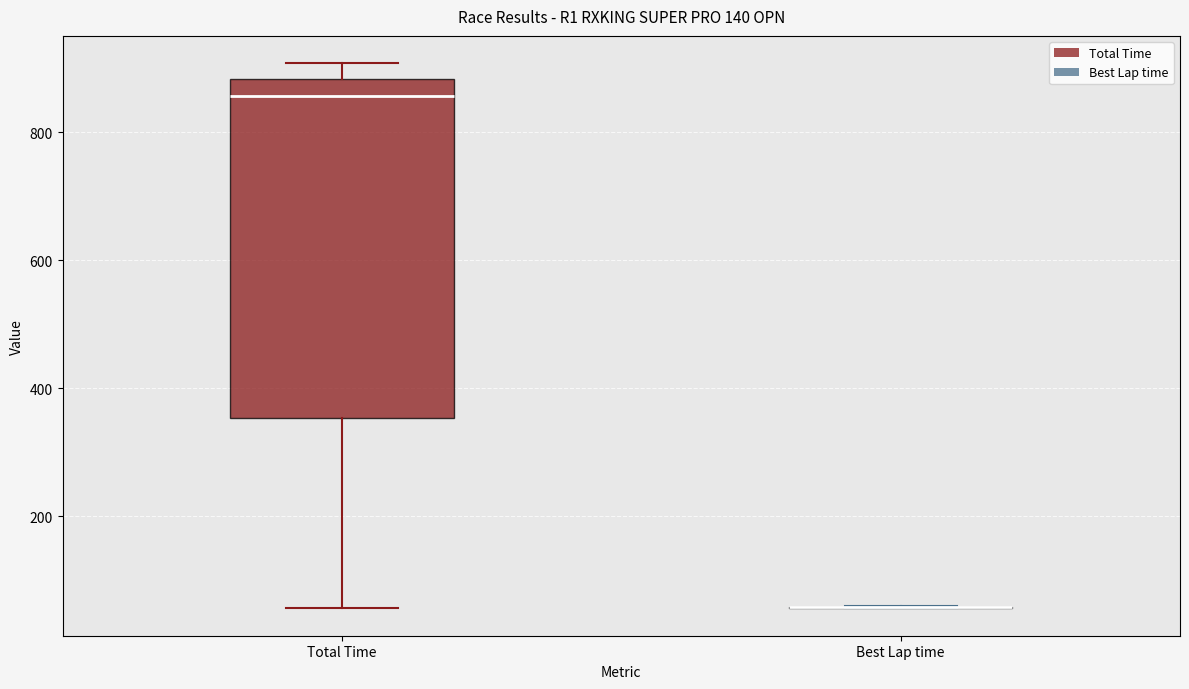

Reading left to right, read every box against the y-axis: the position of its median line, the range the box covers, and the ends of its whiskers. The values are not printed on the chart, so give them approximately, as read against the axis.

Total Time: median 860, box 360 to 880, whiskers 60 to 900
Best Lap time: box collapsed to a line at 60, whiskers 60 to 60